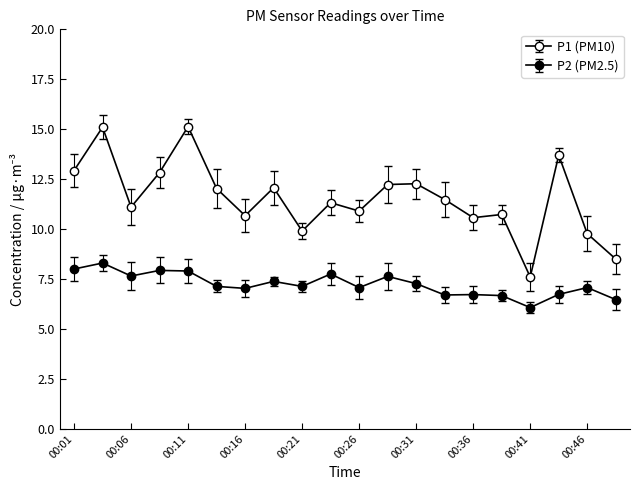

Reading right to left, what are all the values shown in this chart?

P1: 8.5	9.8	13.7	7.6	10.7	10.6	11.5	12.3	12.2	10.9	11.3	9.9	12.1	10.7	12.0	15.1	12.8	11.1	15.1	12.9
P2: 6.5	7.1	6.7	6.1	6.7	6.7	6.7	7.3	7.6	7.1	7.8	7.1	7.4	7.0	7.1	7.9	7.9	7.7	8.3	8.0